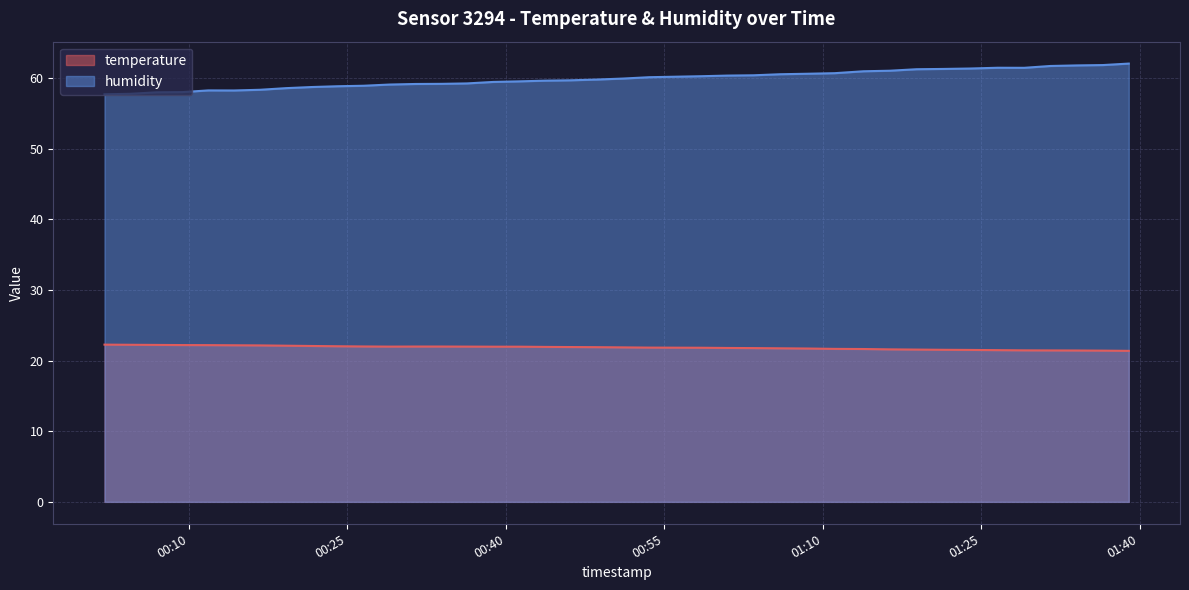

Which series has the largest total across all categories?

humidity